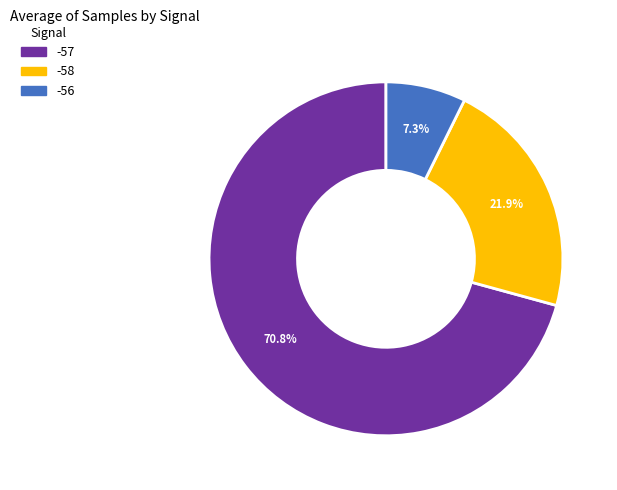

Approximately how many times larger is the value at -58 compared to -57?

0.3